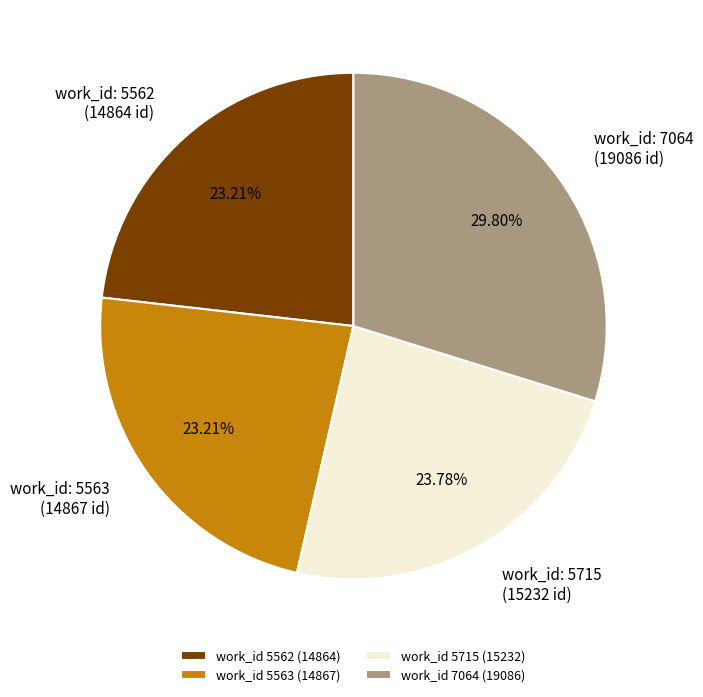

What is the ratio of the value at work_id 5562 (14864) to the value at work_id 5563 (14867)?

1.0